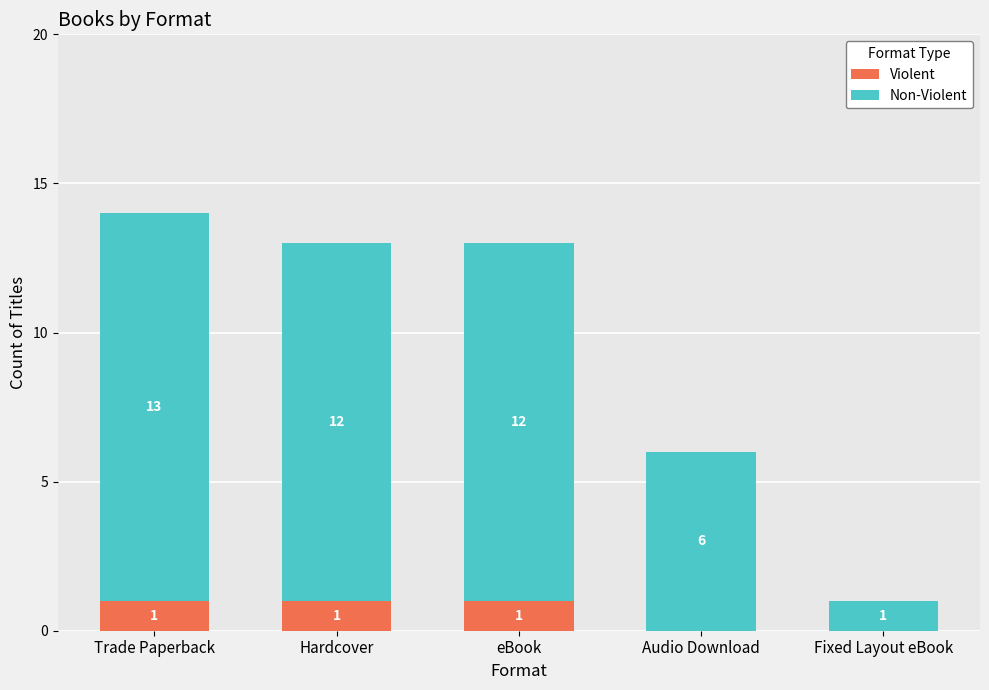

At which category is the sum across all series the highest?

Trade Paperback